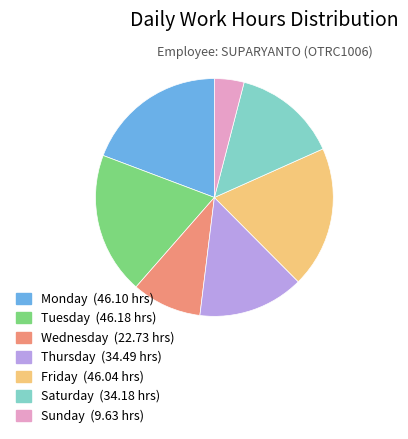

Is there any slice that represents more than half of the pie?

No